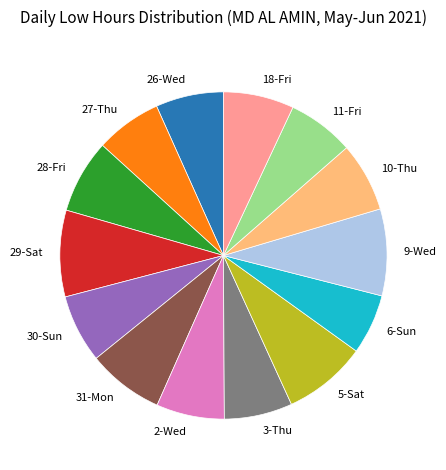

True or false: 30-Sun accounts for 7% of the total.

True